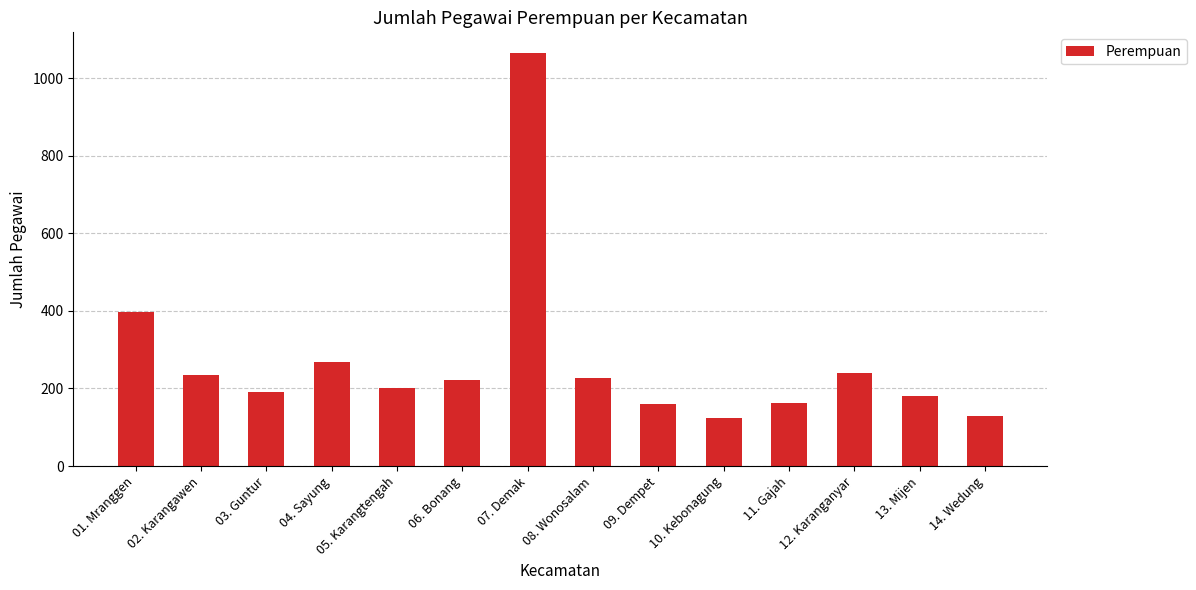

What is the difference between the maximum and minimum values?

940